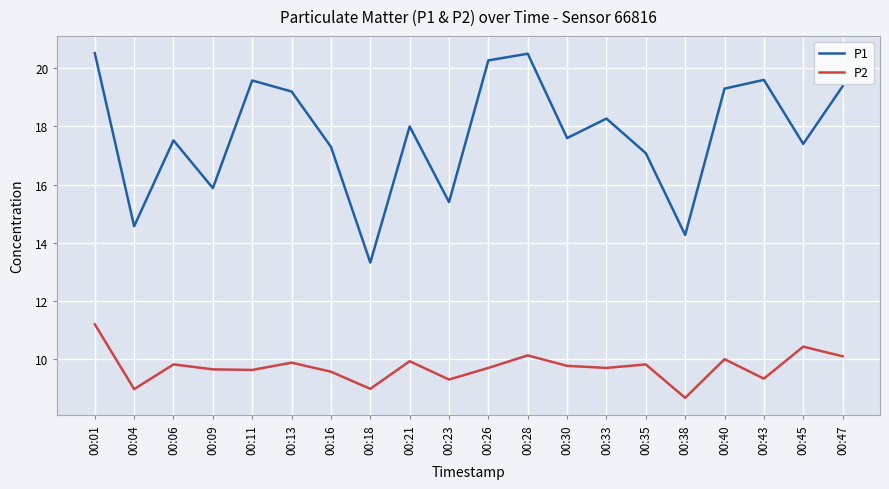

Which series has the largest total across all categories?

P1